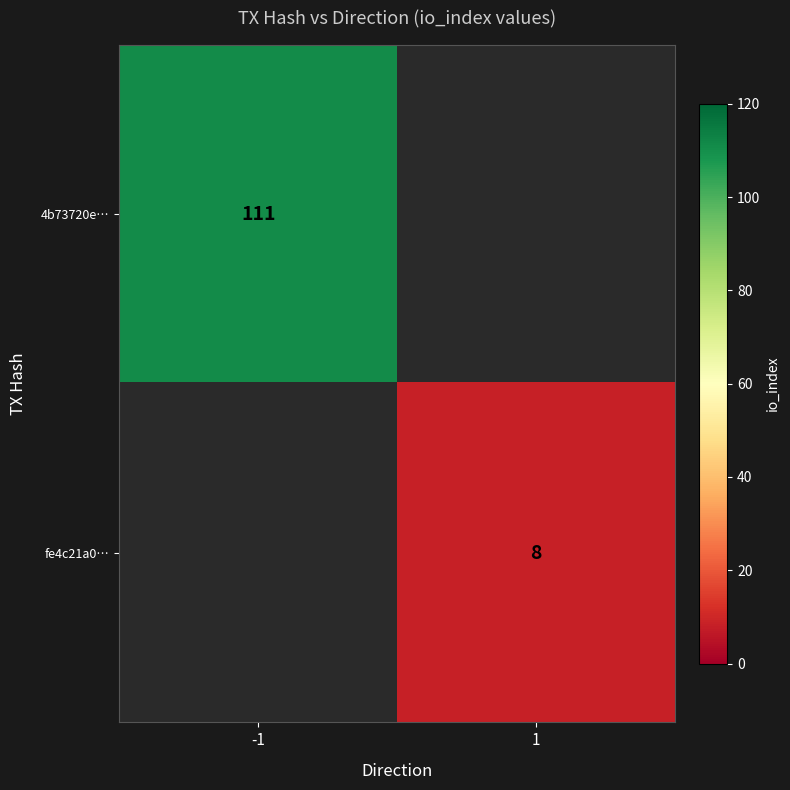

Is it true that 4b73720e… equals 111 at -1?

True